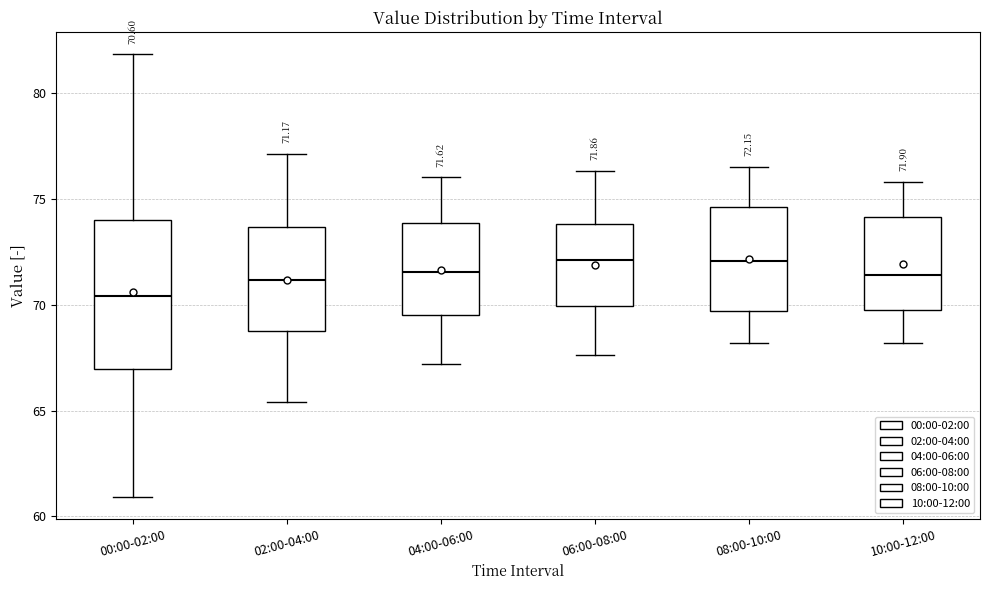

Which box's median line is the lowest?

00:00-02:00